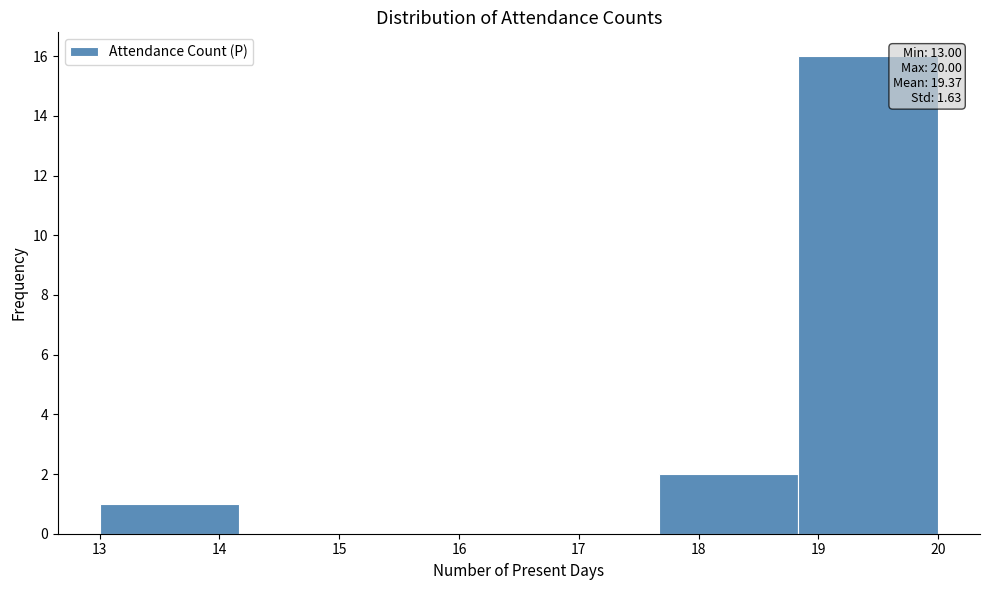

Which range on the x-axis has the tallest bar?

18.8 to 20.0